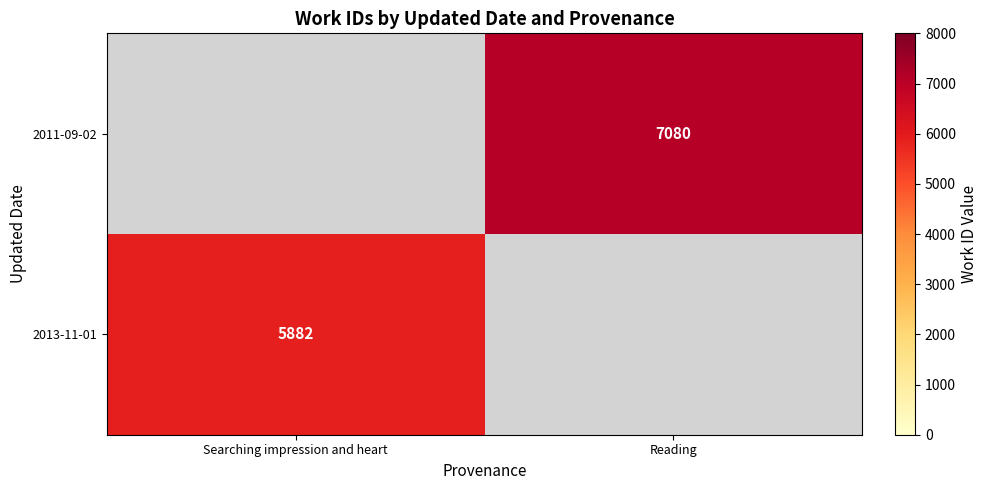

True or false: 2011-09-02 has a value of 11121 at Reading.

False